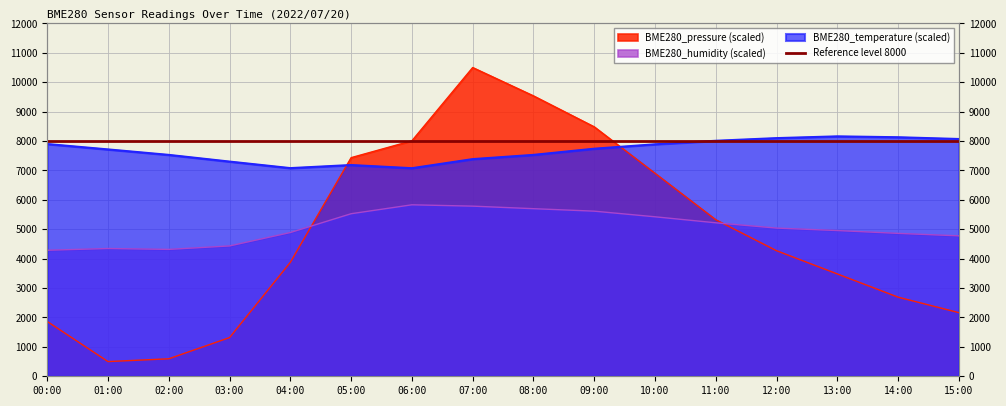

Does the chart display data point markers on the line(s)?

No